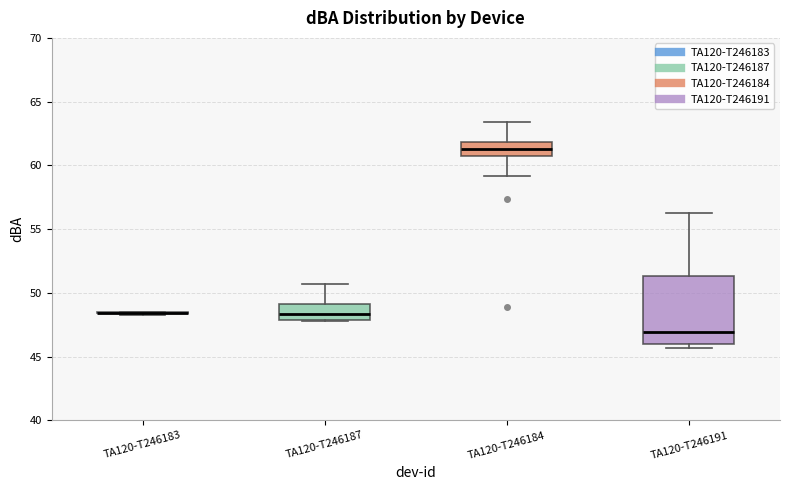

Reading left to right, transcribe this box plot: for each box, give where its median line is, the range the box spans, and where its two whiskers end, as read against the y-axis. The values are not printed on the chart, so give them approximately, as read against the axis.

TA120-T246183: box collapsed to a line at 48.5, whiskers 48.5 to 48.5
TA120-T246187: median 48.5, box 48.0 to 49.0, whiskers 48.0 to 50.5
TA120-T246184: median 61.5, box 60.5 to 62.0, whiskers 59.0 to 63.5
TA120-T246191: median 47.0, box 46.0 to 51.5, whiskers 45.5 to 56.5